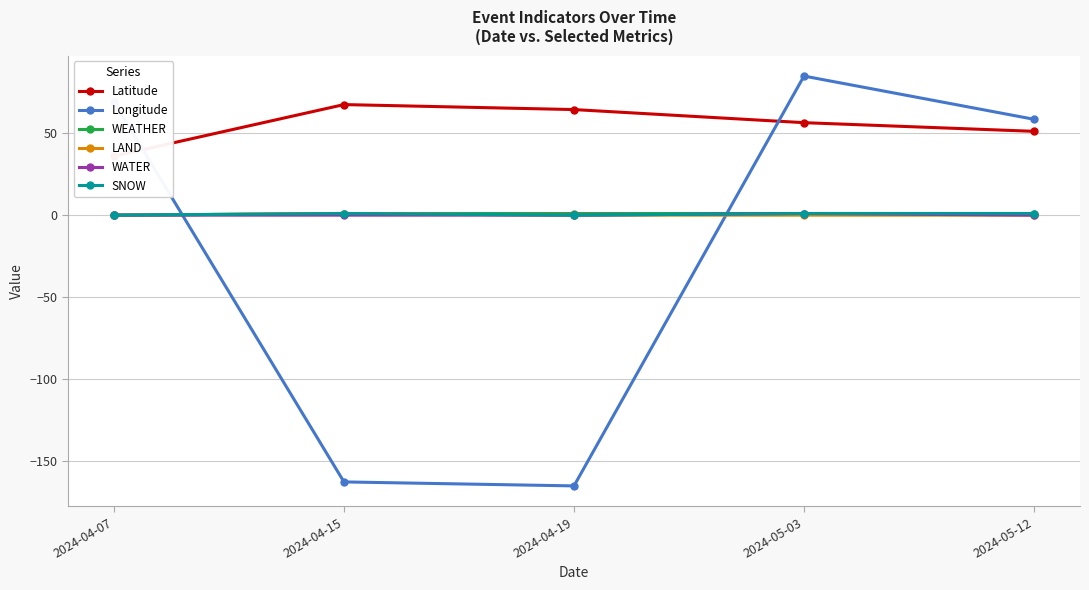

What is the sum of all Longitude values?

-115.7